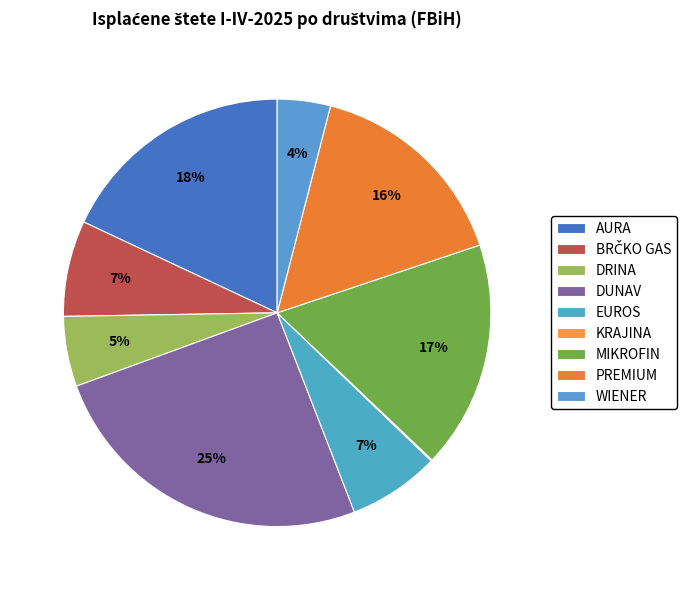

Which category has the biggest portion of the pie?

DUNAV